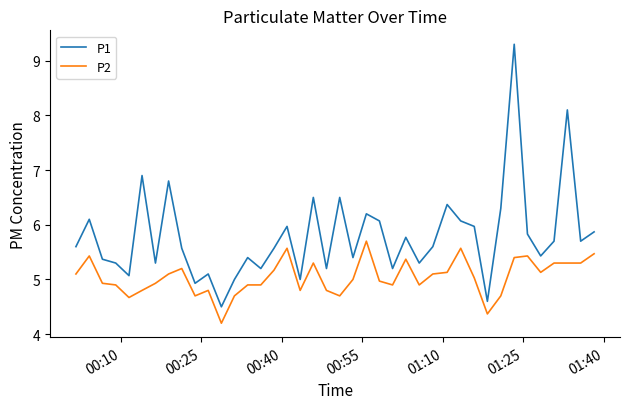

How many lines are shown in the chart?

2